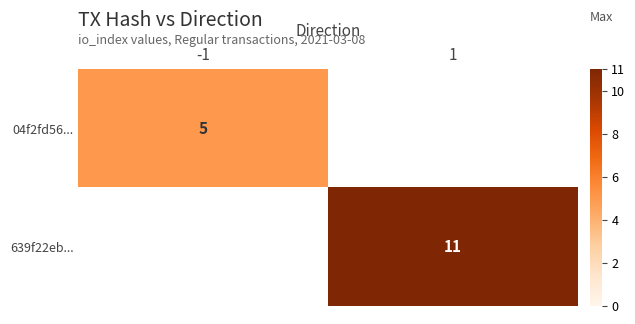

The value of 639f22eb... at 1 is 11. True or false?

True